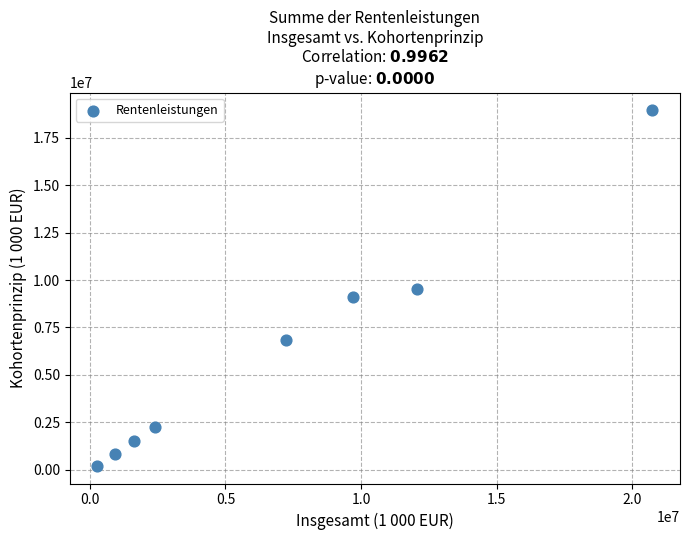

What is the range of X values (max minus min)?

20469959